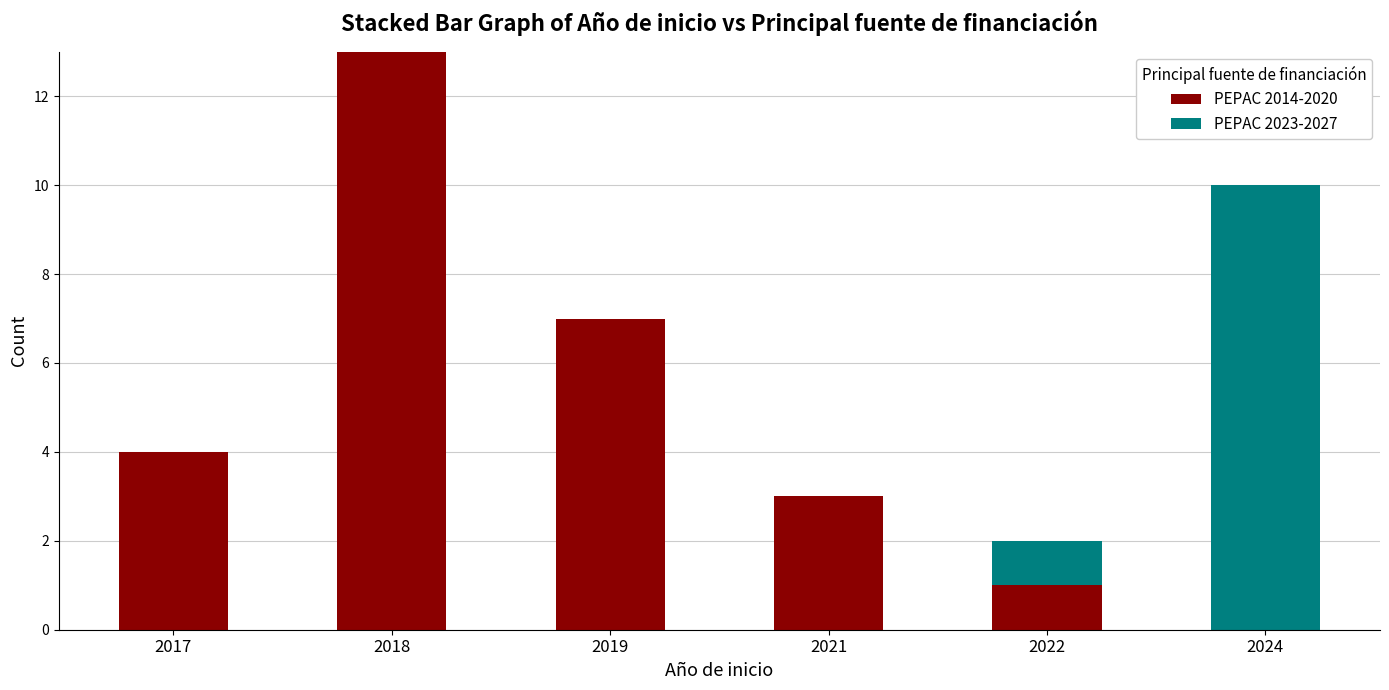

At which category is the sum across all series the highest?

2018